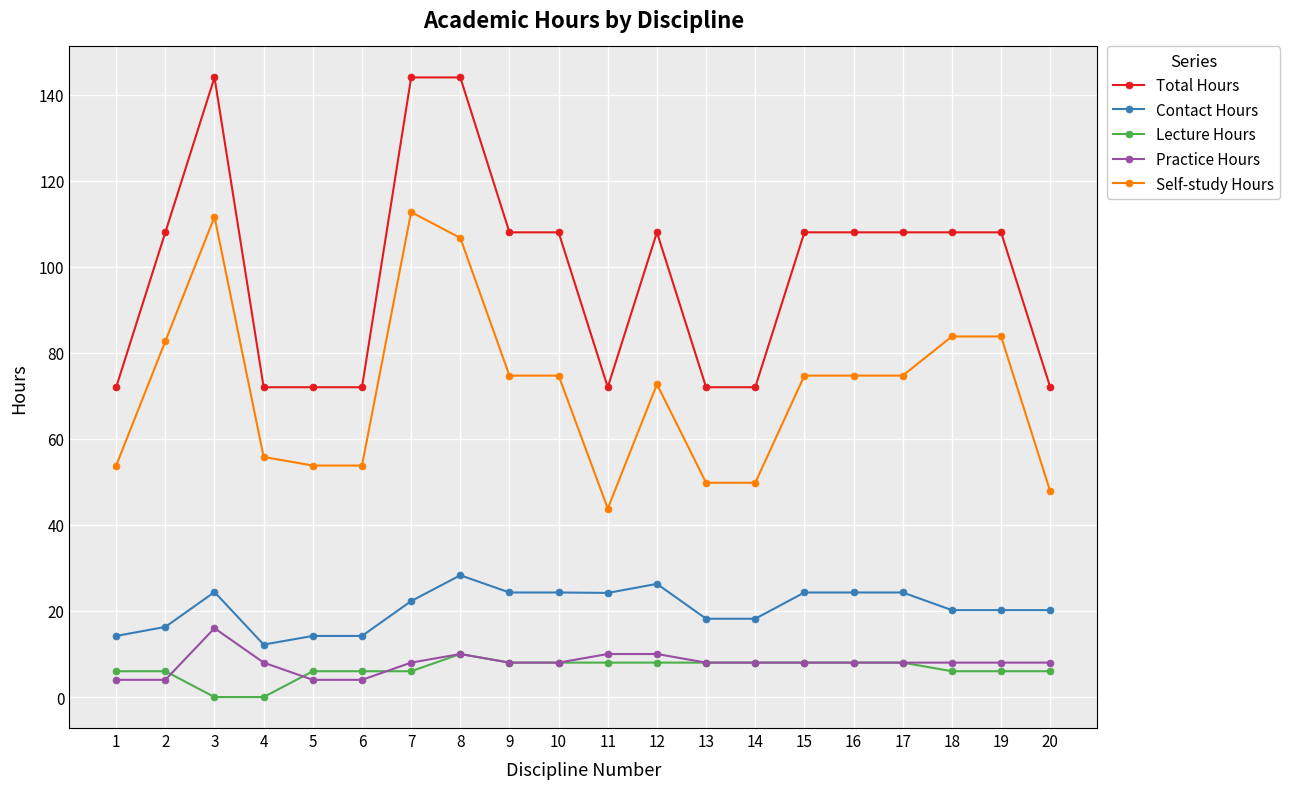

Where is the first local maximum for Total Hours?

3